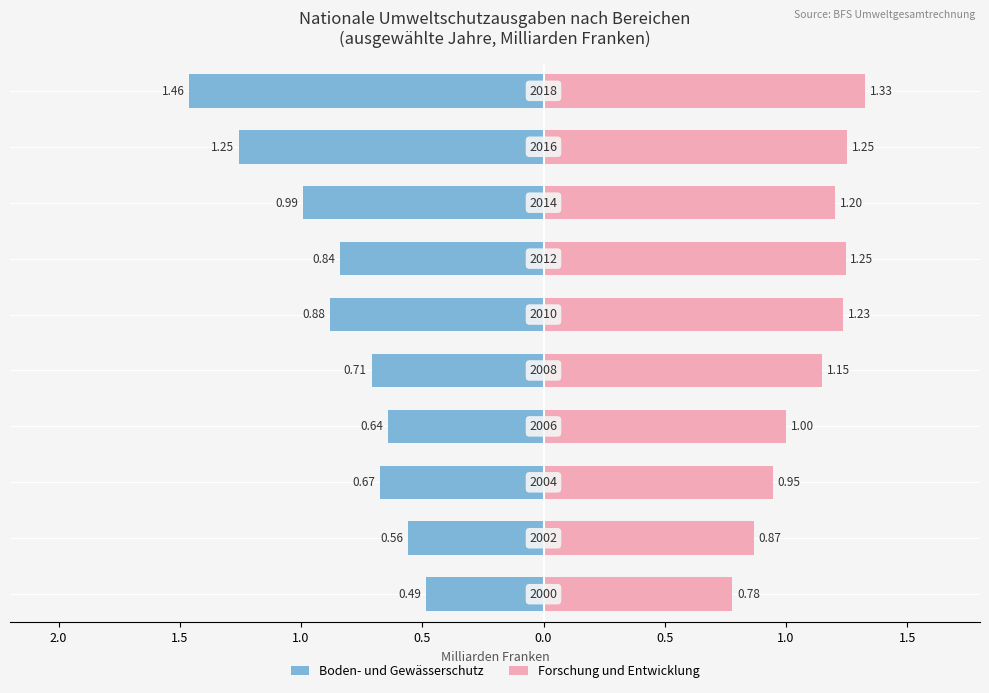

Is it true that Forschung und Entwicklung equals 1.3 at 8?

True